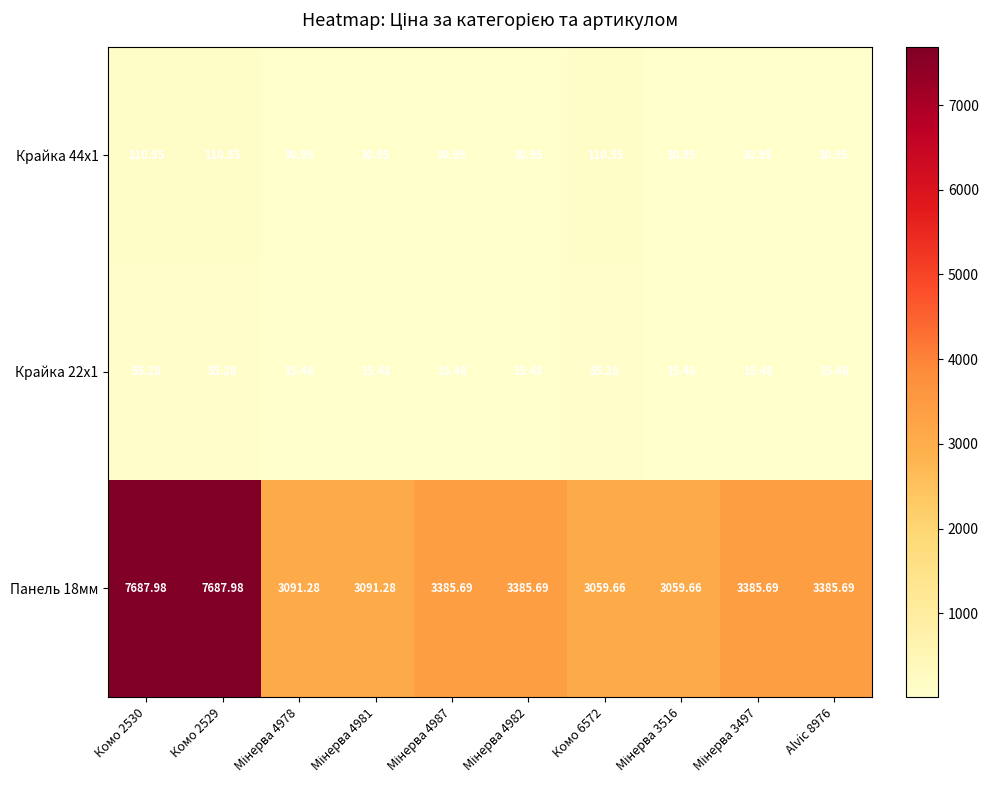

How many data points does each series have?

10